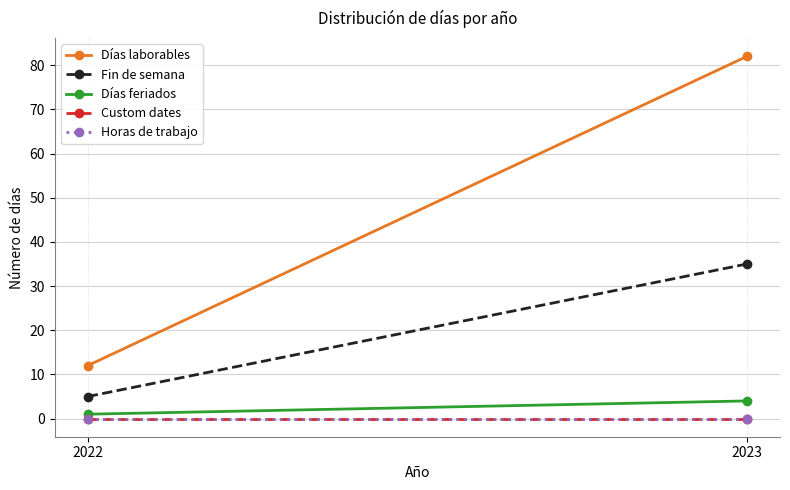

How many lines are shown in the chart?

5